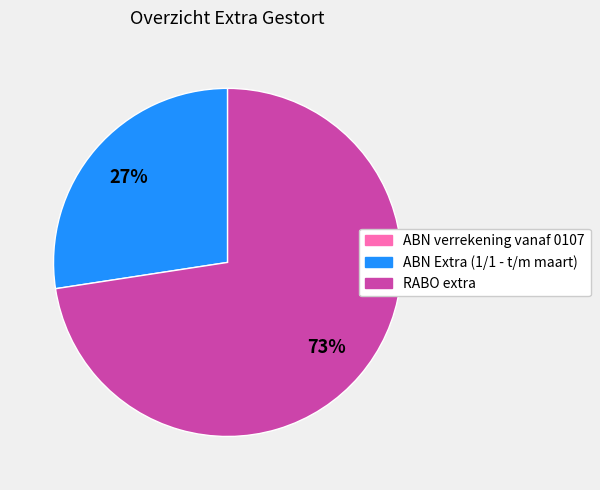

What is the largest slice in the pie chart?

RABO extra